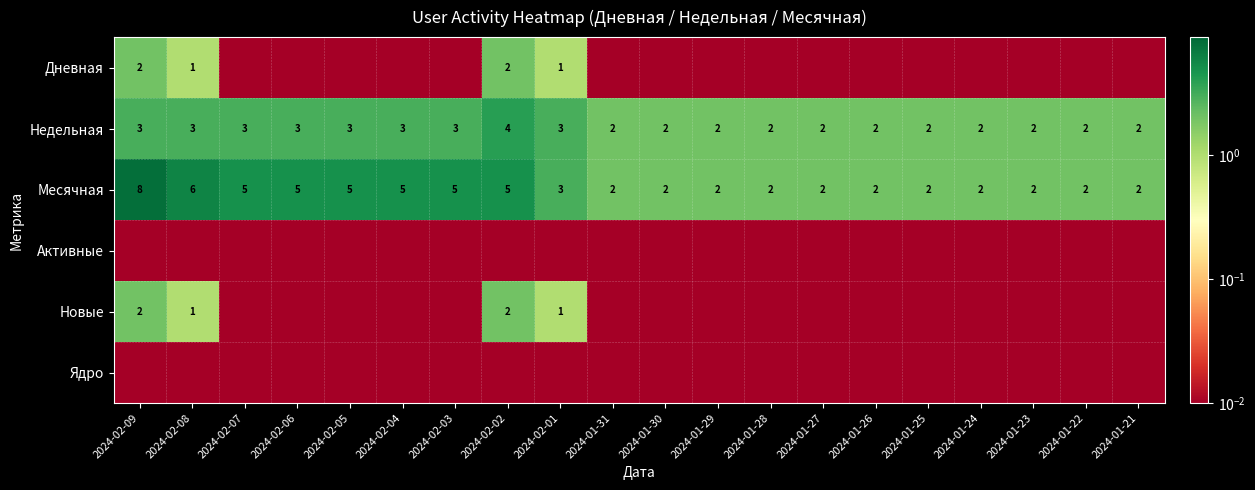

At which category is the sum across all series the highest?

2024-02-09